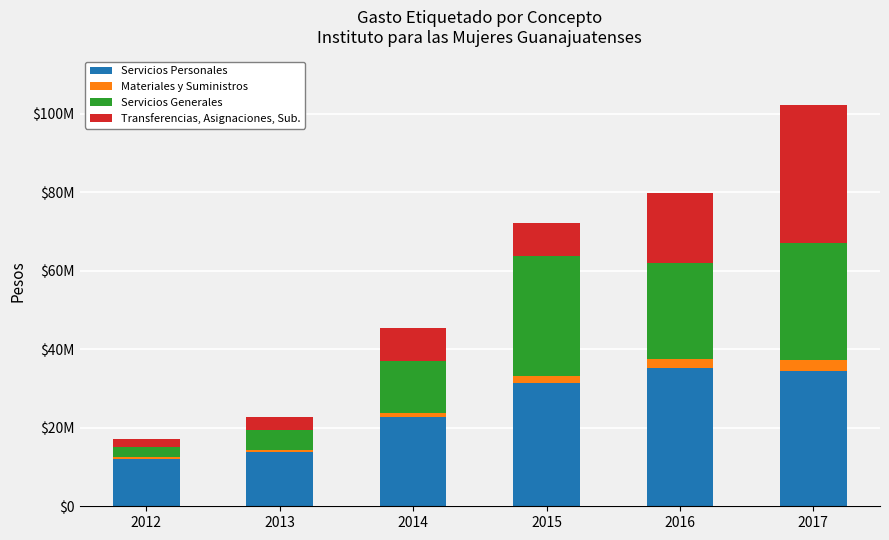

Does the chart contain stacked bars?

Yes